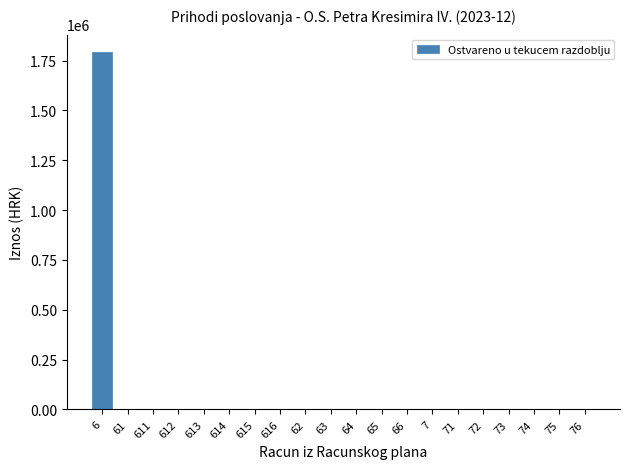

Reading right to left, what are all the values shown in this chart?

76=0.0	75=0.0	74=0.0	73=0.0	72=0.0	71=0.0	7=0.0	66=0.0	65=0.0	64=0.0	63=0.0	62=0.0	616=0.0	615=0.0	614=0.0	613=0.0	612=0.0	611=0.0	61=0.0	6=1790969.6